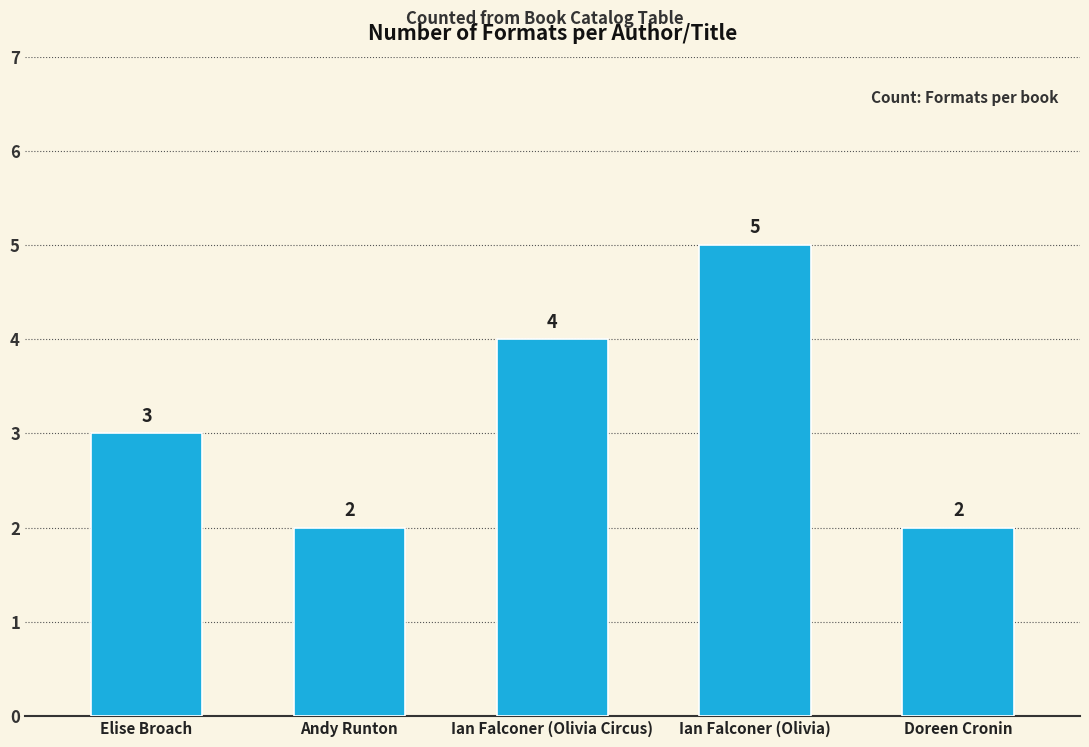

What is the value of the 2nd bar from the left?

2